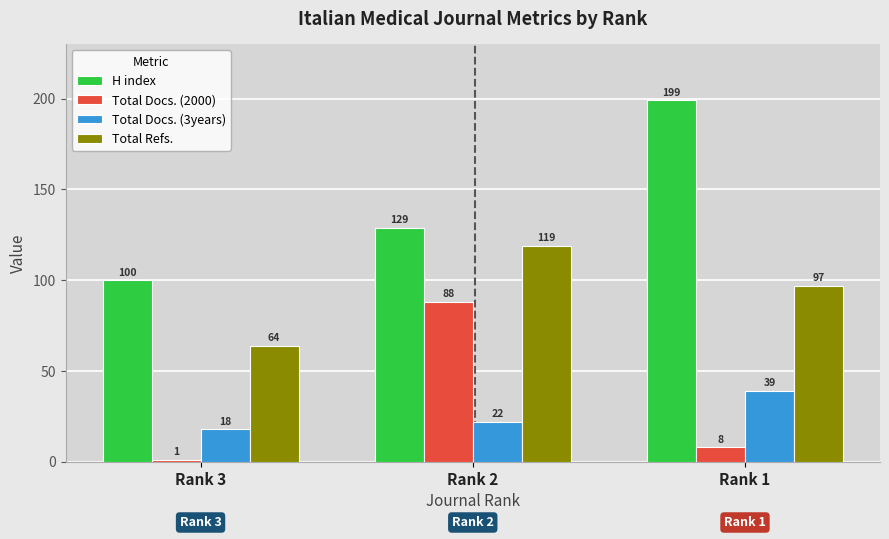

What is the minimum value for H index?

100